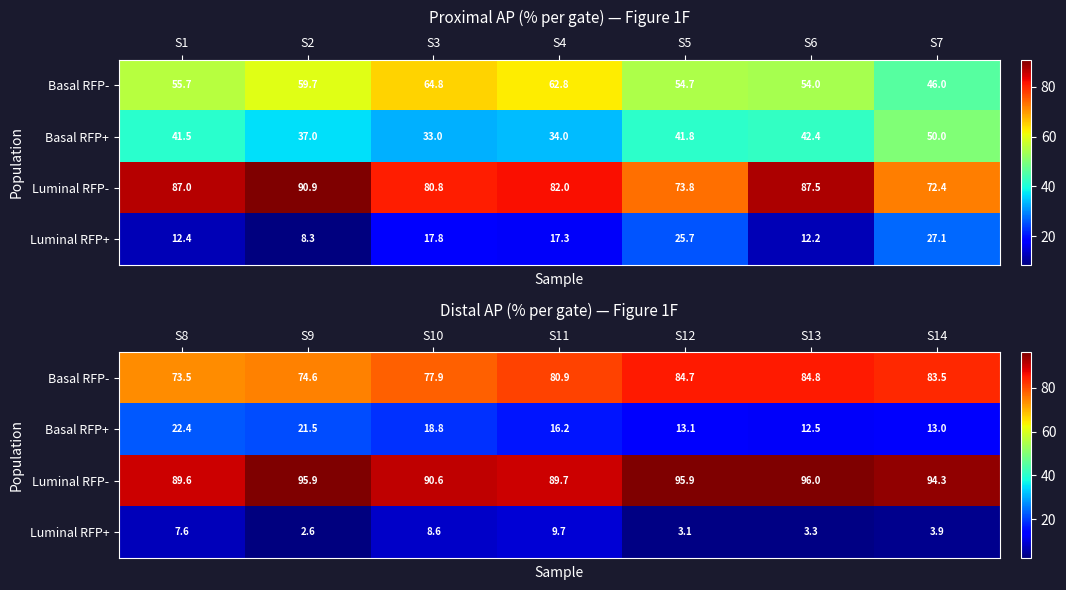

At which label is Basal RFP- closest to 79?

S10